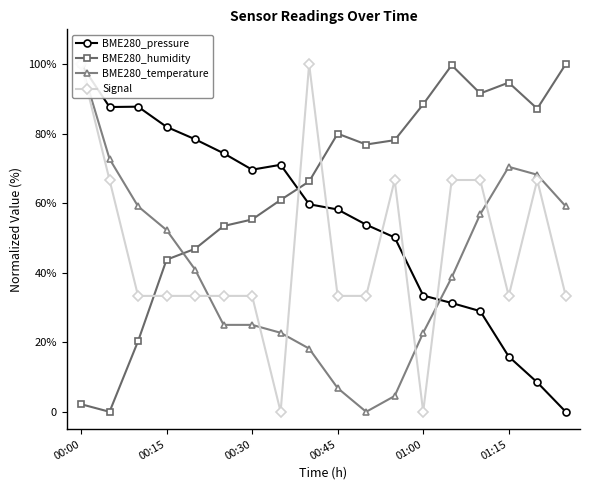

How many interior local valleys does the BME280_temperature series have?

1